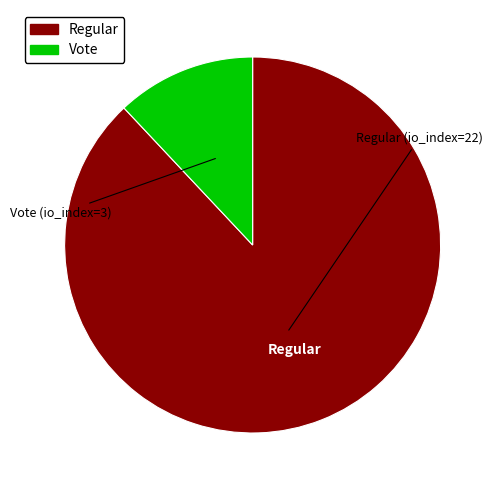

Count the number of slices in the pie.

2